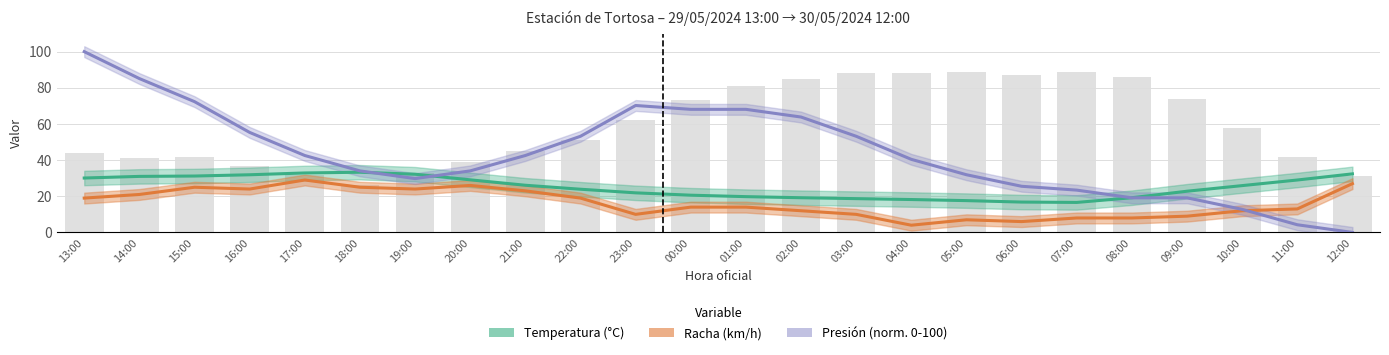

Rank the series at 12:00 from highest to lowest value.

Temperatura (°C), Racha (km/h), Presión (norm.)